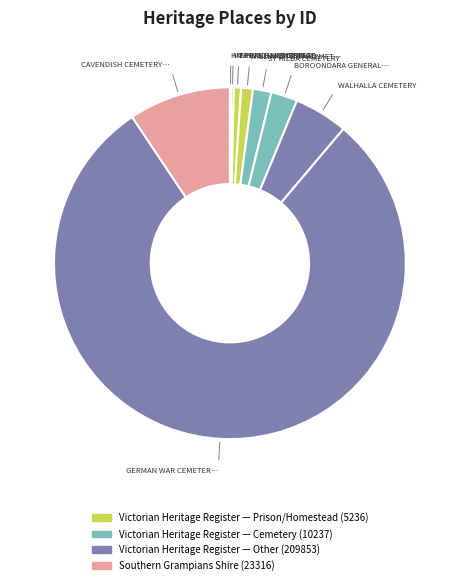

Which category accounts for the majority?

GERMAN WAR CEMETERY